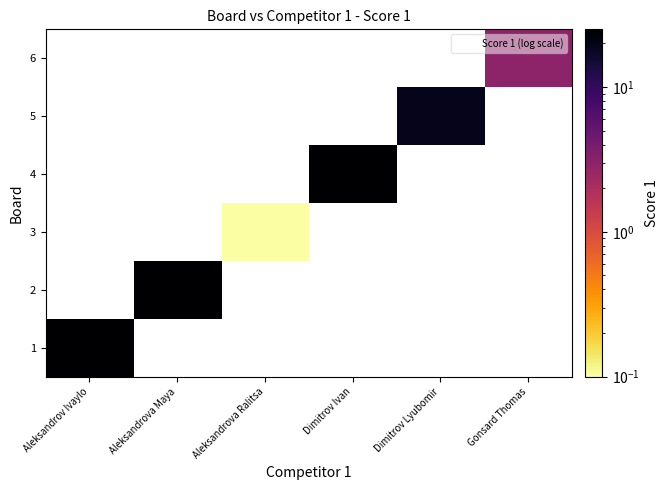

Rank the series by their maximum value, from highest to lowest.

1, 2, 3, 4, 5, 6